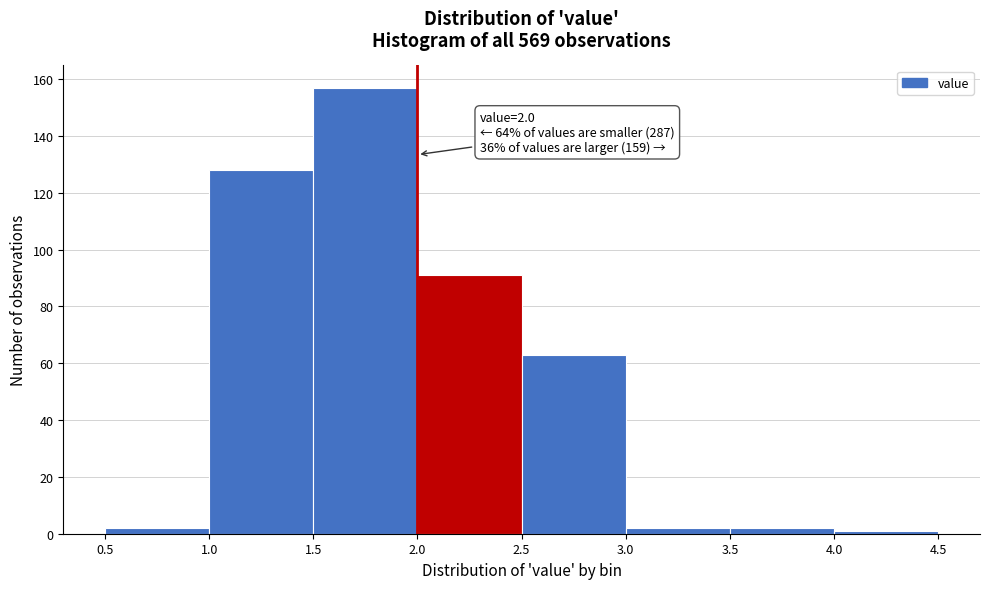

Over which range of the x-axis is the bar tallest?

1.5 to 2.0